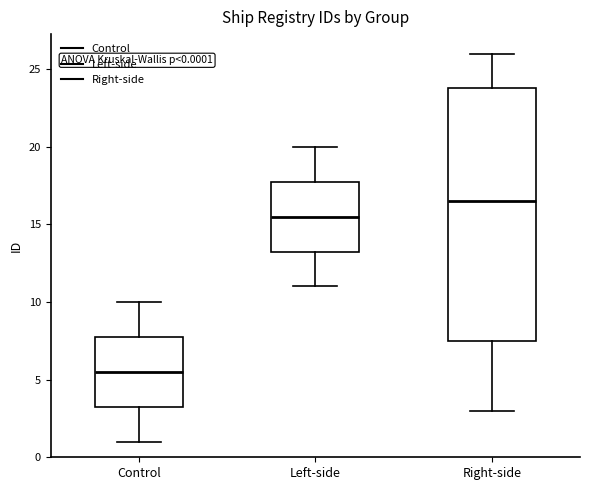

Which box's median line is the highest?

Right-side